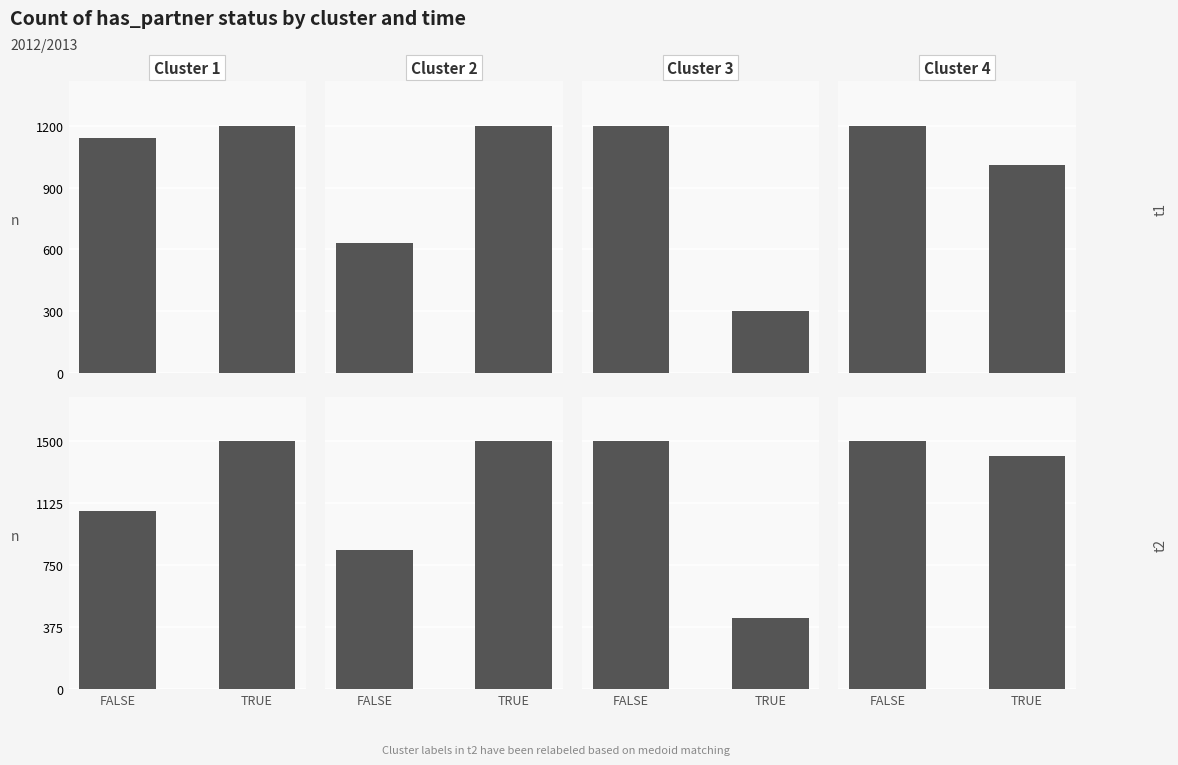

Between FALSE and TRUE, which series saw the biggest shift?

Cluster 1